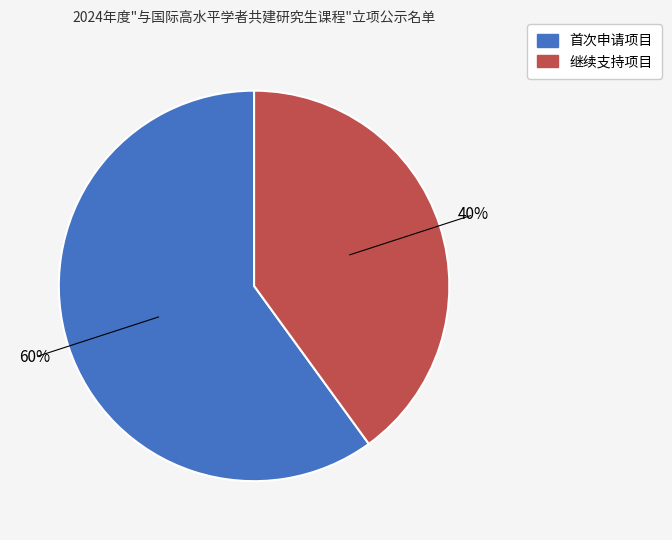

Rank the categories by value from lowest to highest.

继续支持项目, 首次申请项目